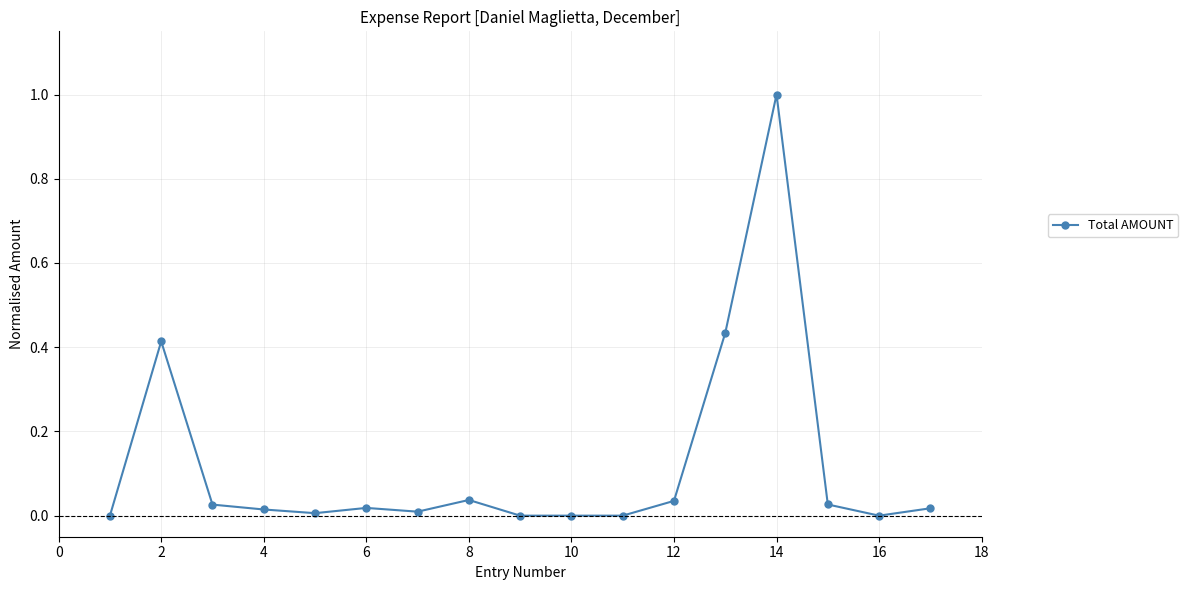

What is the maximum value shown in the chart?

1.0